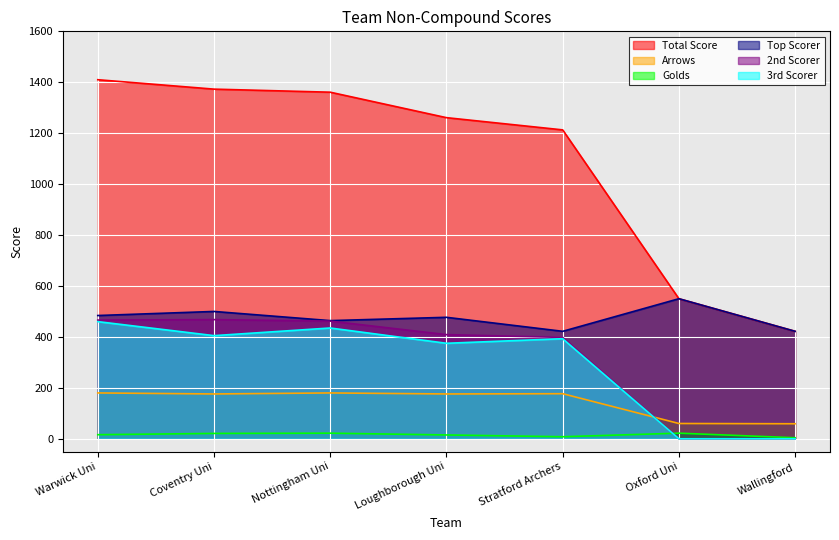

How many data points in Top Scorer are less than 477?

3